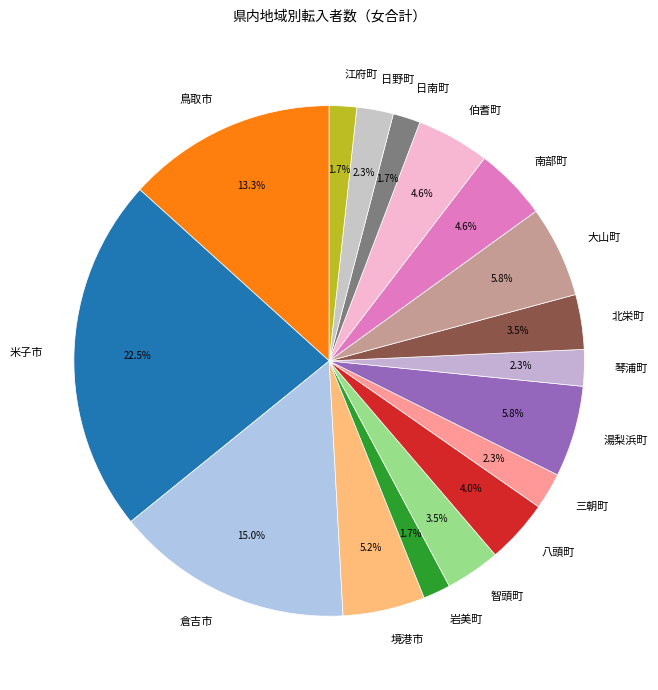

Which has a higher value, 三朝町 or 鳥取市?

鳥取市